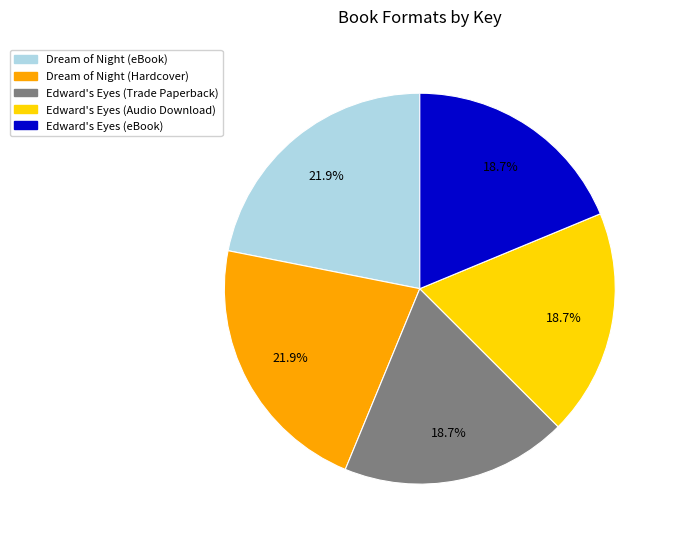

How much of the chart is everything except Edward's Eyes (eBook)?

81.3%